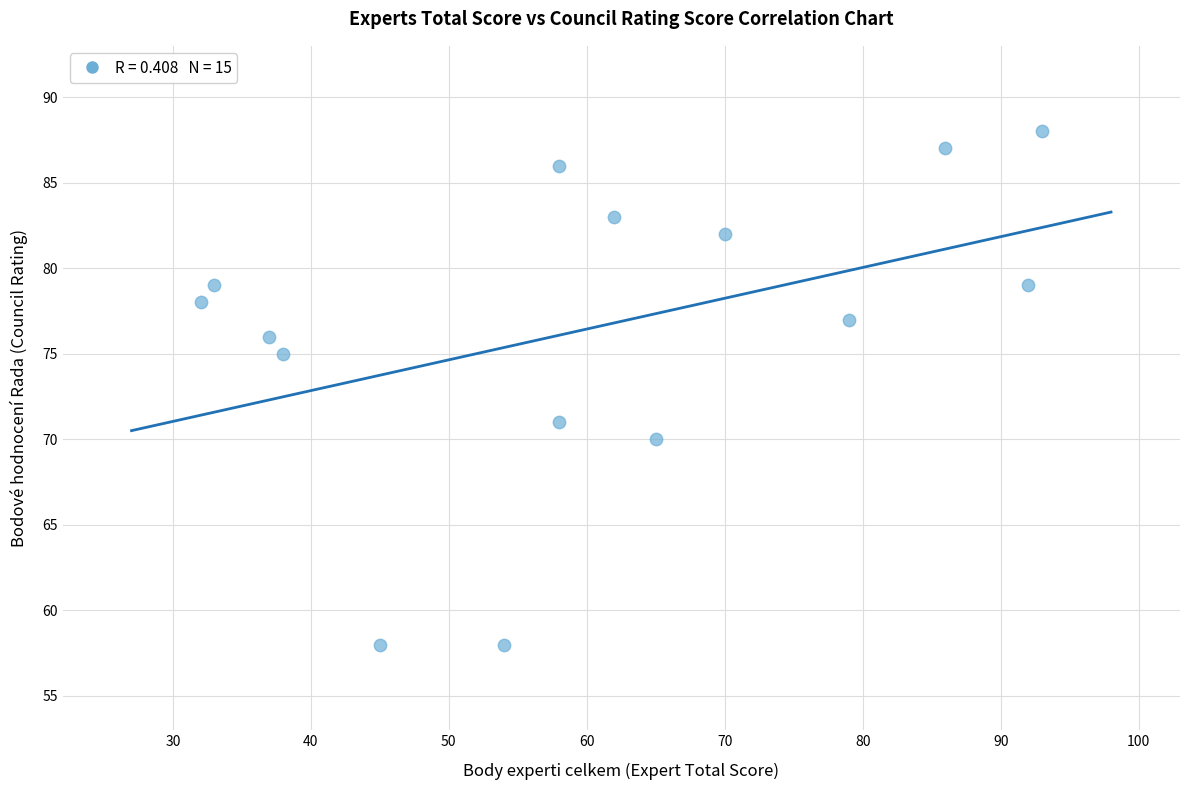

What is the range of Y values (max minus min)?

30